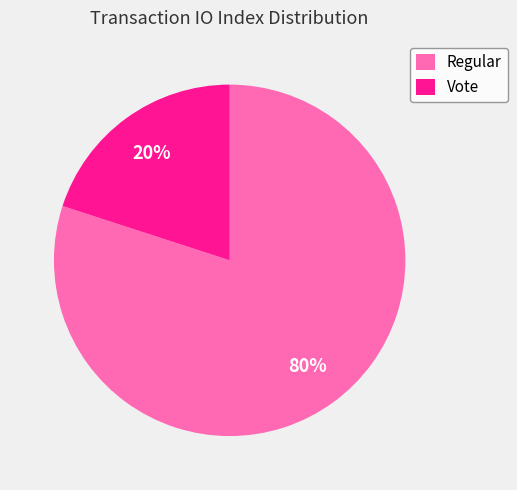

The Regular slice represents 80% of the pie. True or false?

True